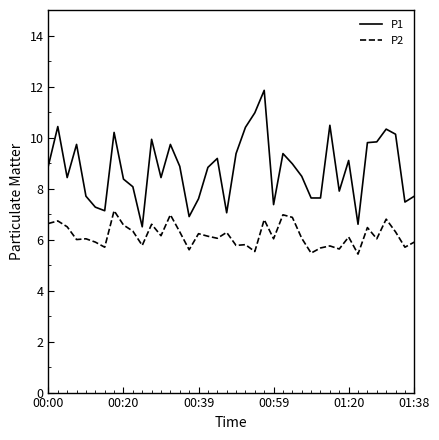

What is the minimum value for P1?

6.5